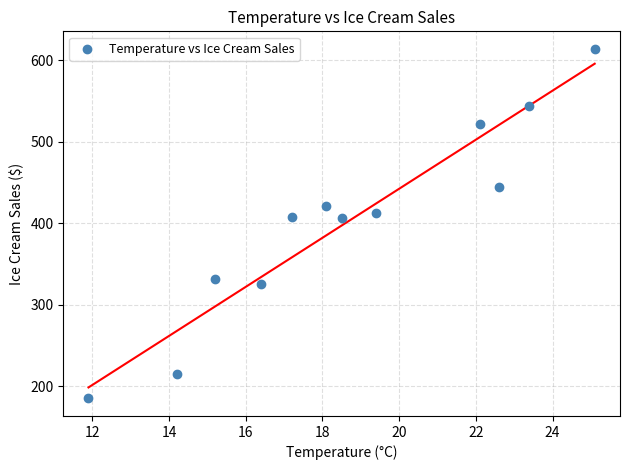

What is the average Y value?

402